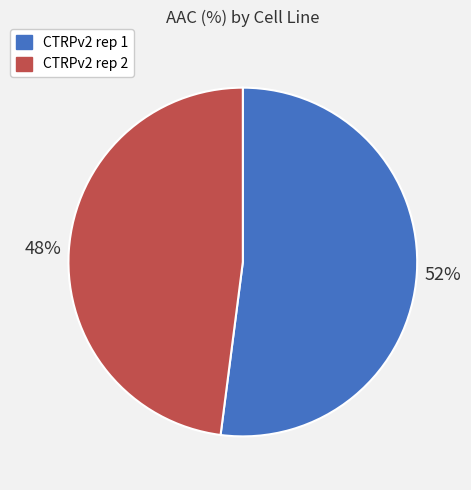

Is there any slice that represents more than half of the pie?

Yes